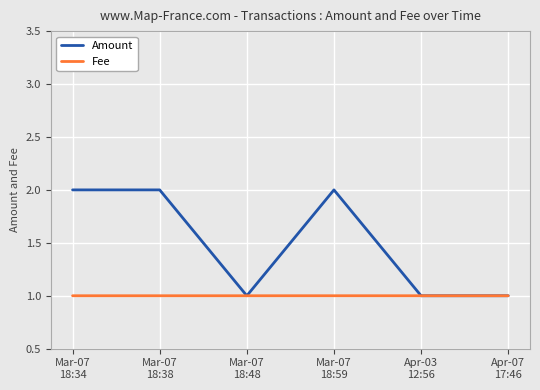

What is the greatest value displayed?

2.0